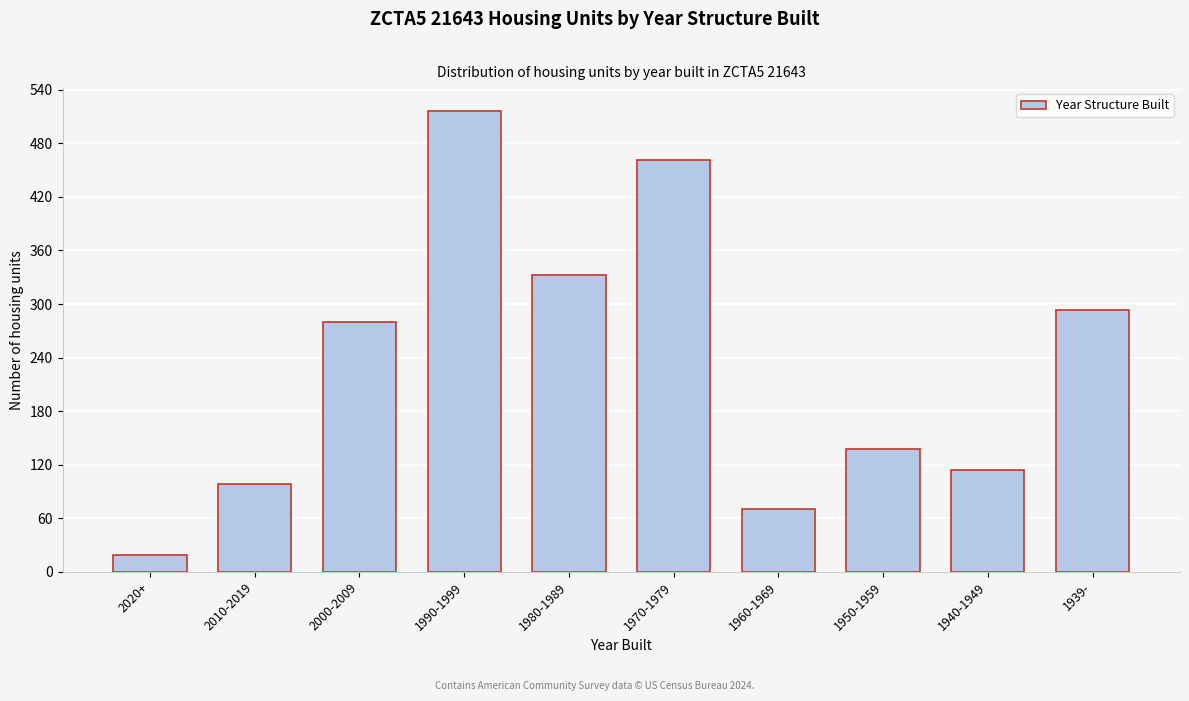

Reading left to right, extract all data points from this chart.

19	99	280	516	333	461	70	138	114	293